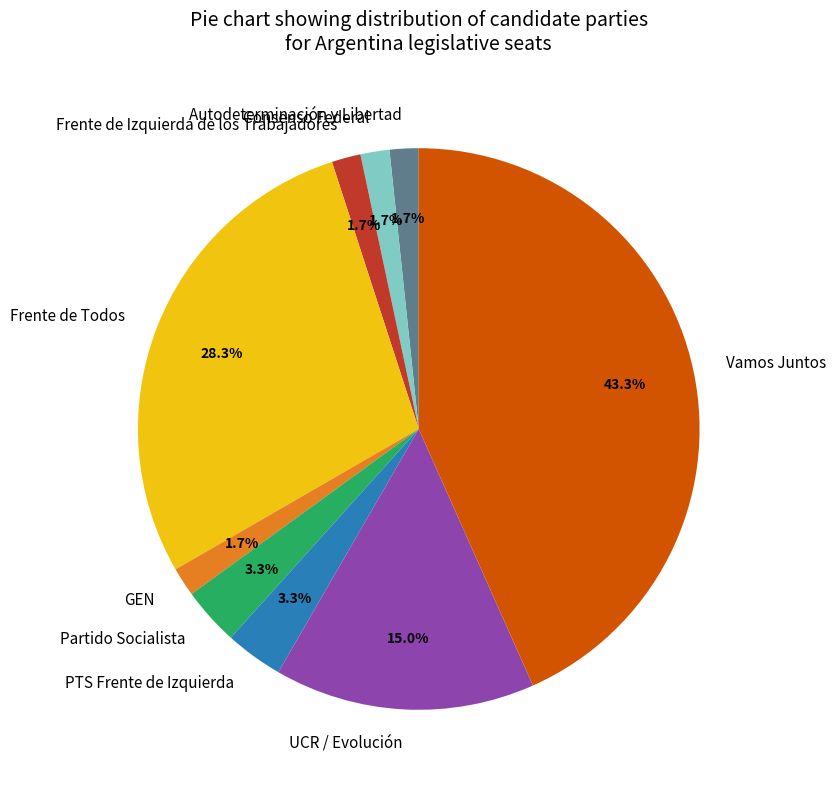

Is there a majority slice in this chart?

No